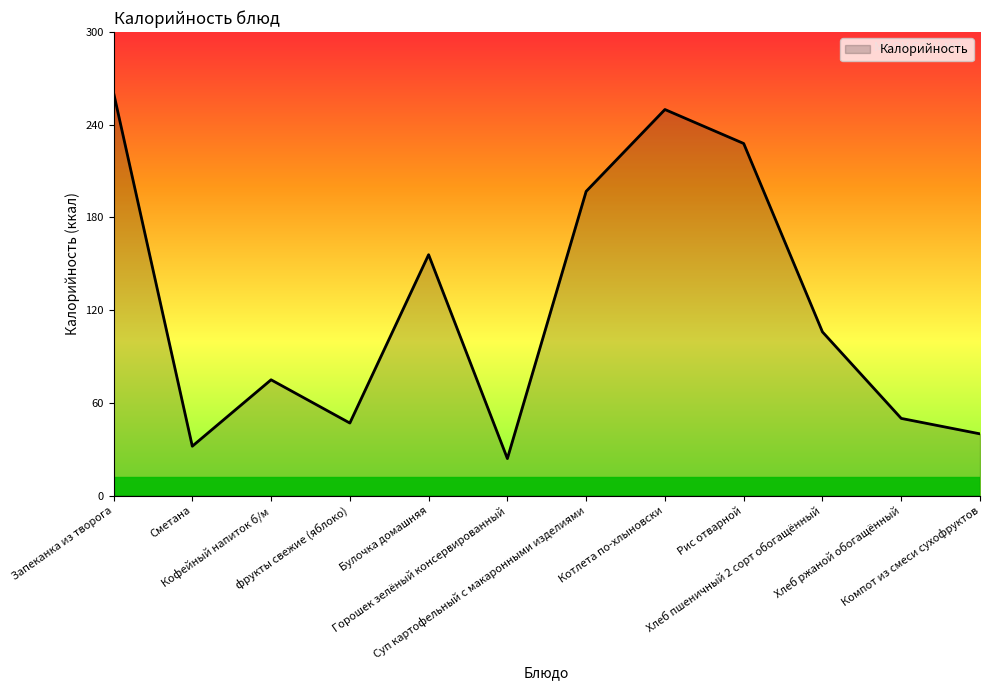

What is the difference between the second highest and minimum values?

226